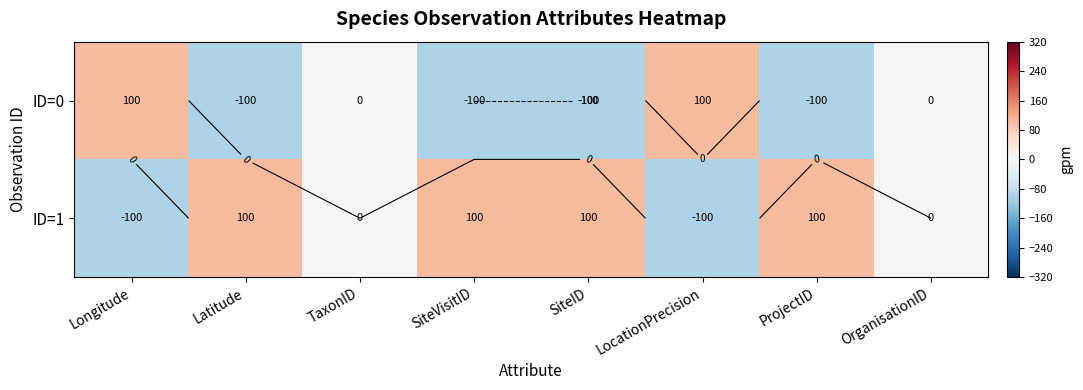

Count the number of data series in this chart.

2